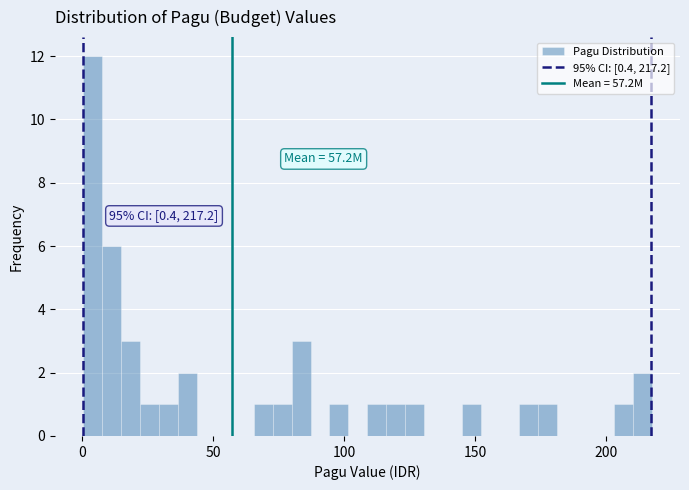

Read against the x-axis, roughly where is the centre of the tallest bar?

5